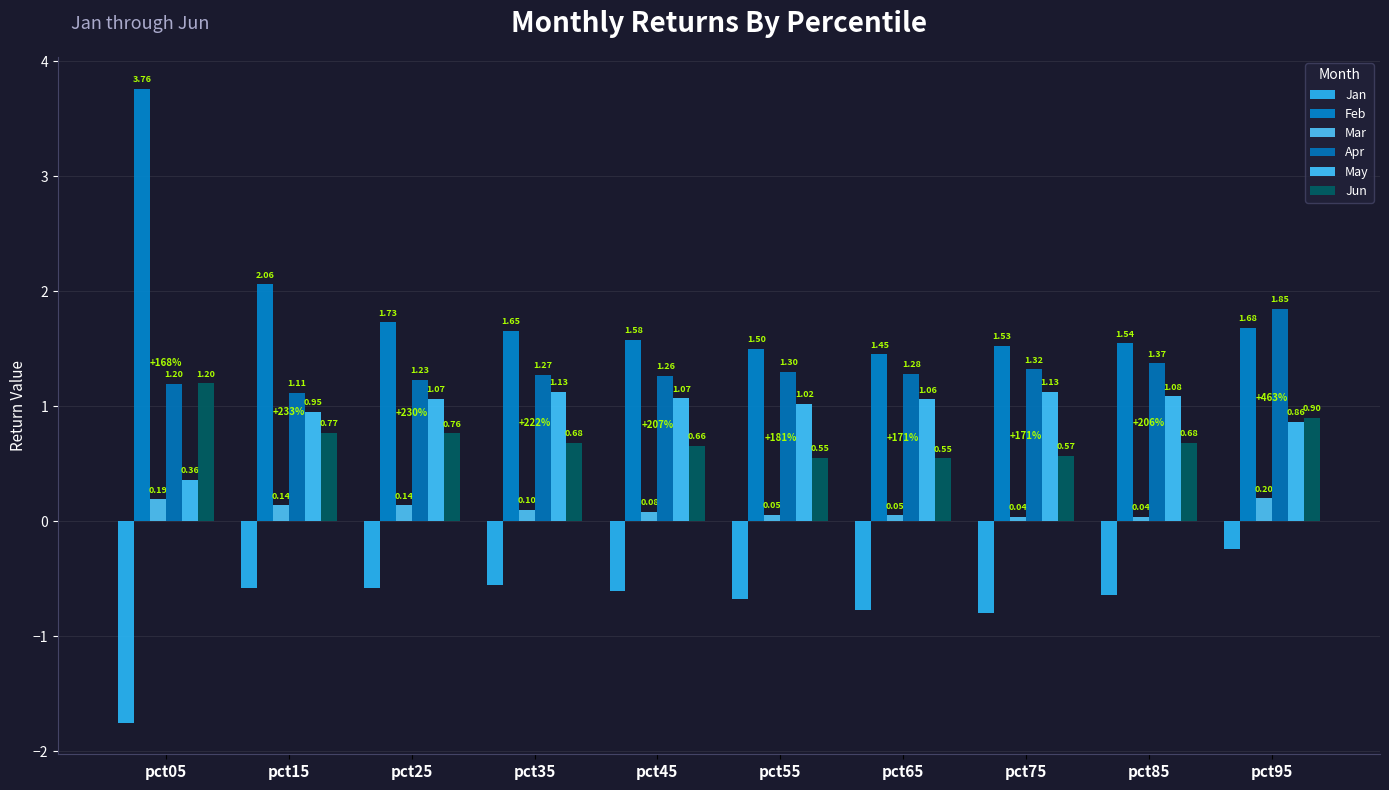

Reading left to right, extract all data points from this chart.

Jan: pct05=-1.8	pct15=-0.6	pct25=-0.6	pct35=-0.6	pct45=-0.6	pct55=-0.7	pct65=-0.8	pct75=-0.8	pct85=-0.6	pct95=-0.2
Feb: pct05=3.8	pct15=2.1	pct25=1.7	pct35=1.7	pct45=1.6	pct55=1.5	pct65=1.4	pct75=1.5	pct85=1.5	pct95=1.7
Mar: pct05=0.2	pct15=0.1	pct25=0.1	pct35=0.1	pct45=0.1	pct55=0.1	pct65=0.0	pct75=0.0	pct85=0.0	pct95=0.2
Apr: pct05=1.2	pct15=1.1	pct25=1.2	pct35=1.3	pct45=1.3	pct55=1.3	pct65=1.3	pct75=1.3	pct85=1.4	pct95=1.8
May: pct05=0.4	pct15=0.9	pct25=1.1	pct35=1.1	pct45=1.1	pct55=1.0	pct65=1.1	pct75=1.1	pct85=1.1	pct95=0.9
Jun: pct05=1.2	pct15=0.8	pct25=0.8	pct35=0.7	pct45=0.7	pct55=0.6	pct65=0.5	pct75=0.6	pct85=0.7	pct95=0.9